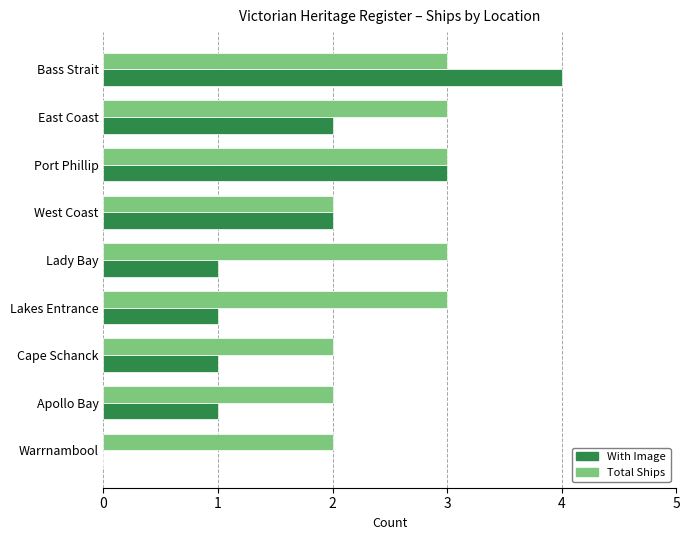

What is the sum of all Total Ships values?

23